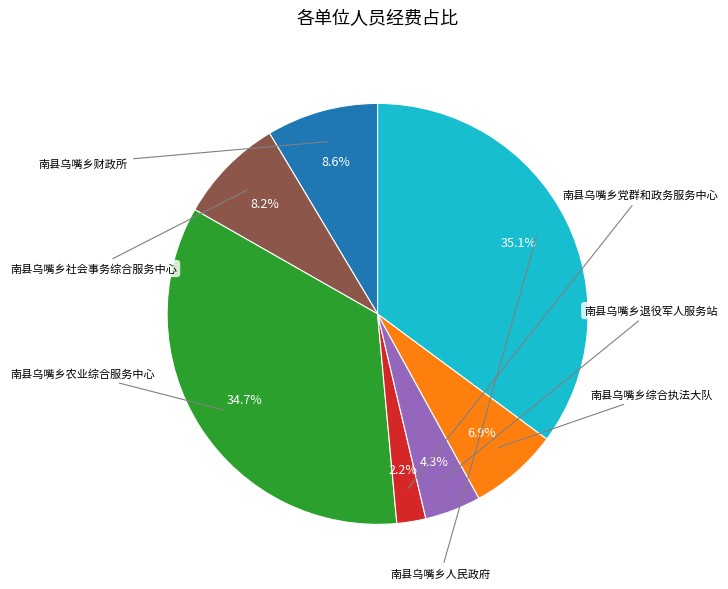

How many slices are in this pie chart?

7